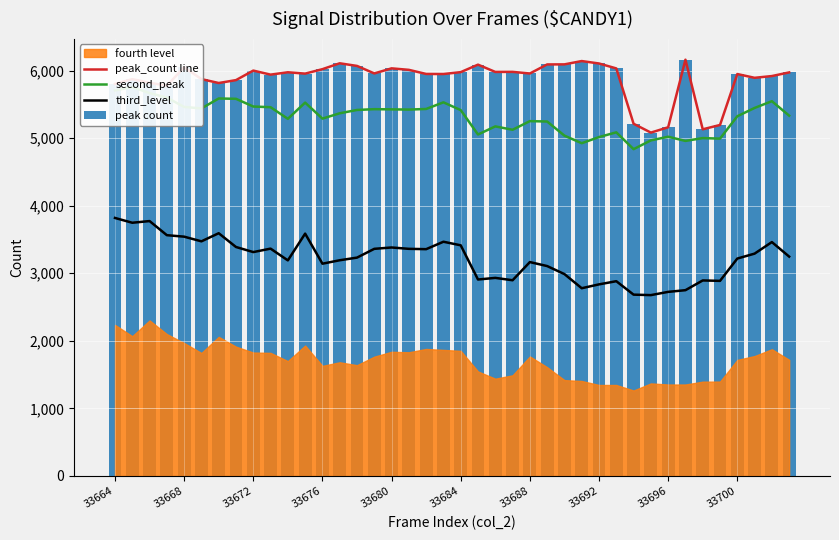

Which series has the widest spread of values?

third_level